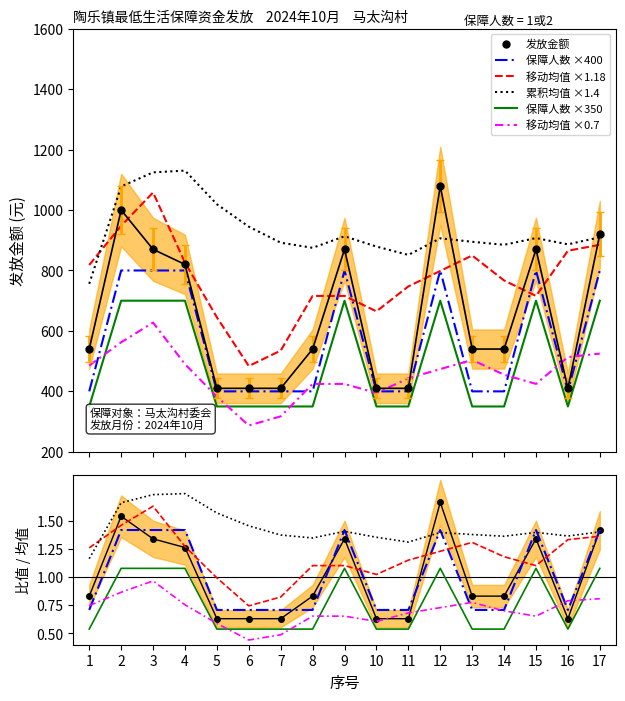

How many values in the 保障人数 series exceed 350?

7